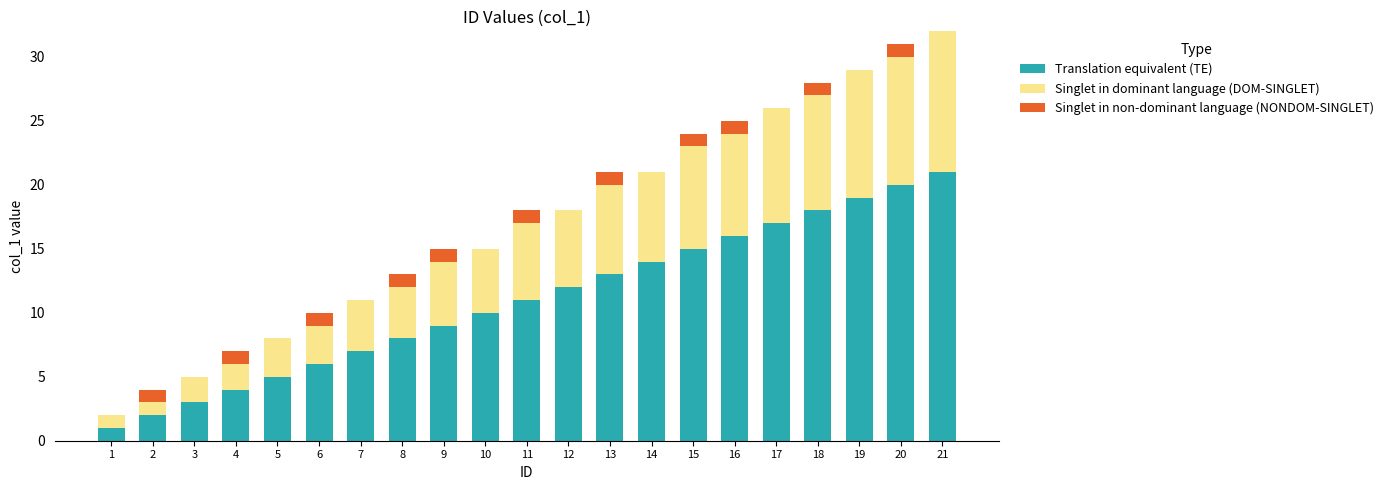

The Translation equivalent (TE) series shows 11 at 17. True or false?

False